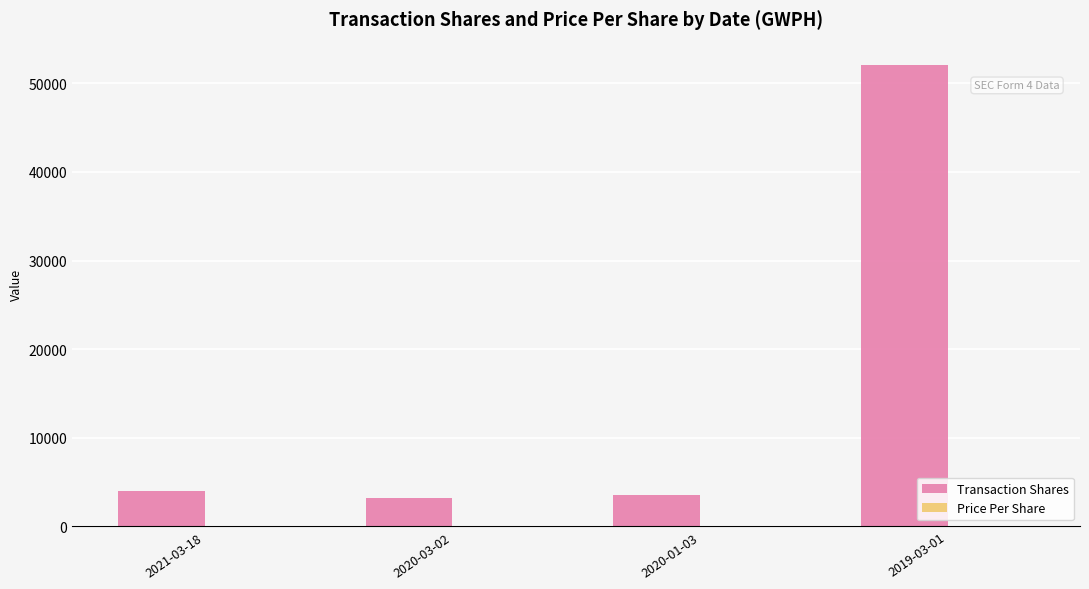

Which category has the highest value across all series?

2019-03-01